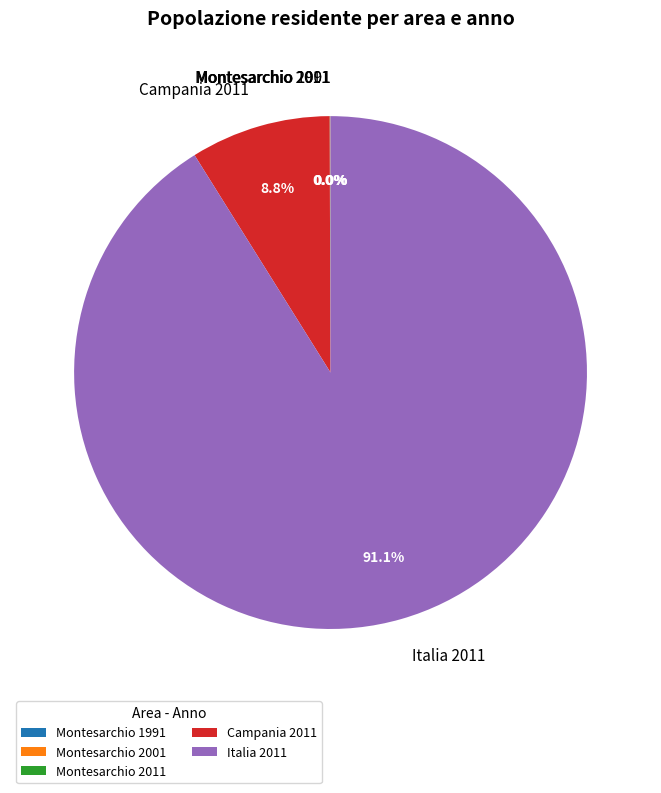

Which category has the biggest portion of the pie?

Italia 2011